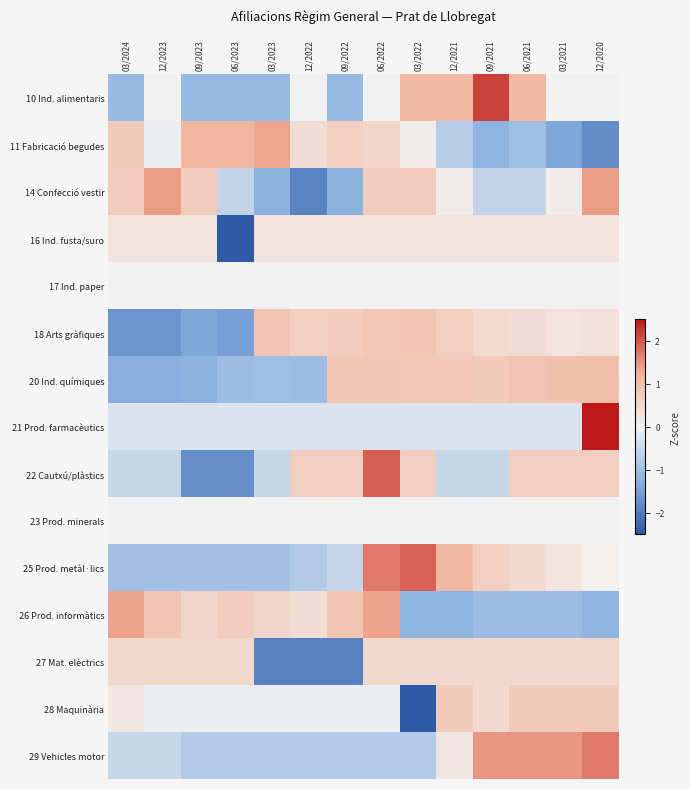

What is the difference between the highest and lowest values at 03/2024?

3.0